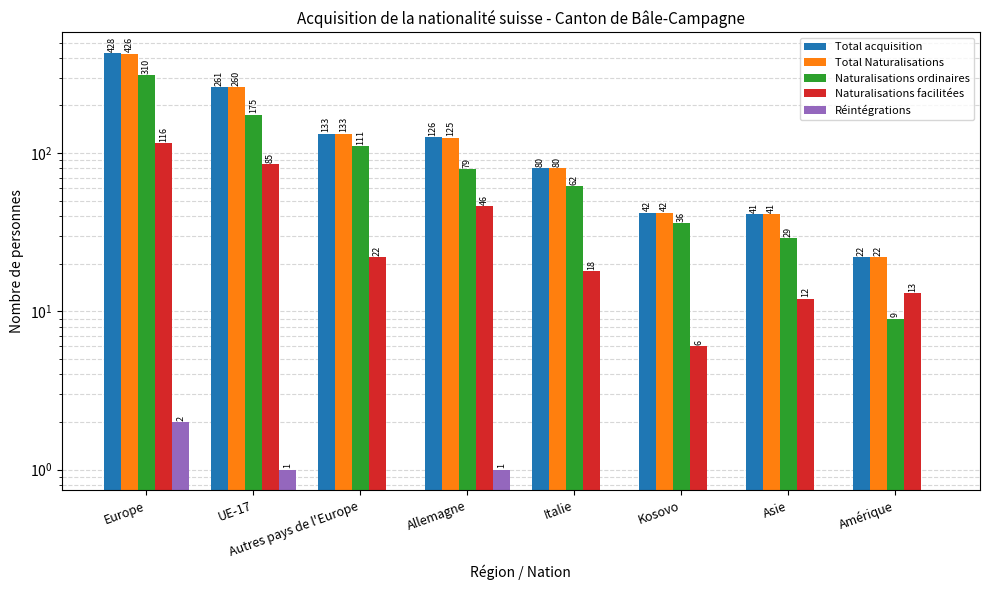

Is the value of Naturalisations facilitées at Asie greater than the value of Total acquisition at Europe?

No